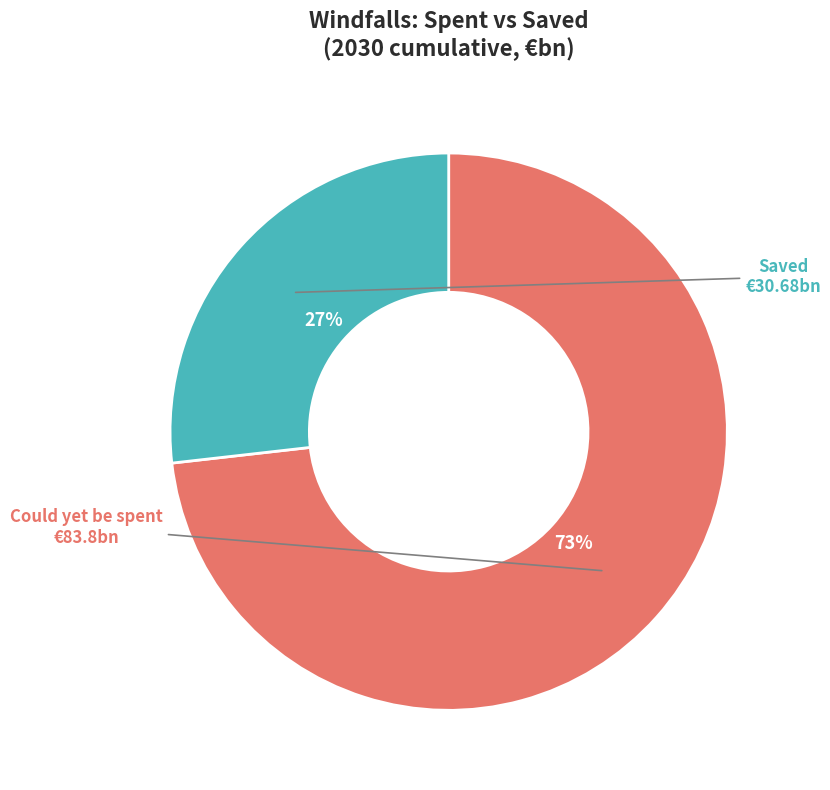

Is there any slice that represents more than half of the pie?

Yes